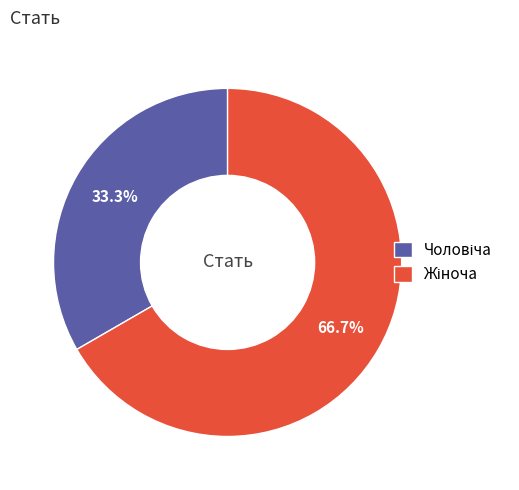

Does any single category account for the majority?

Yes